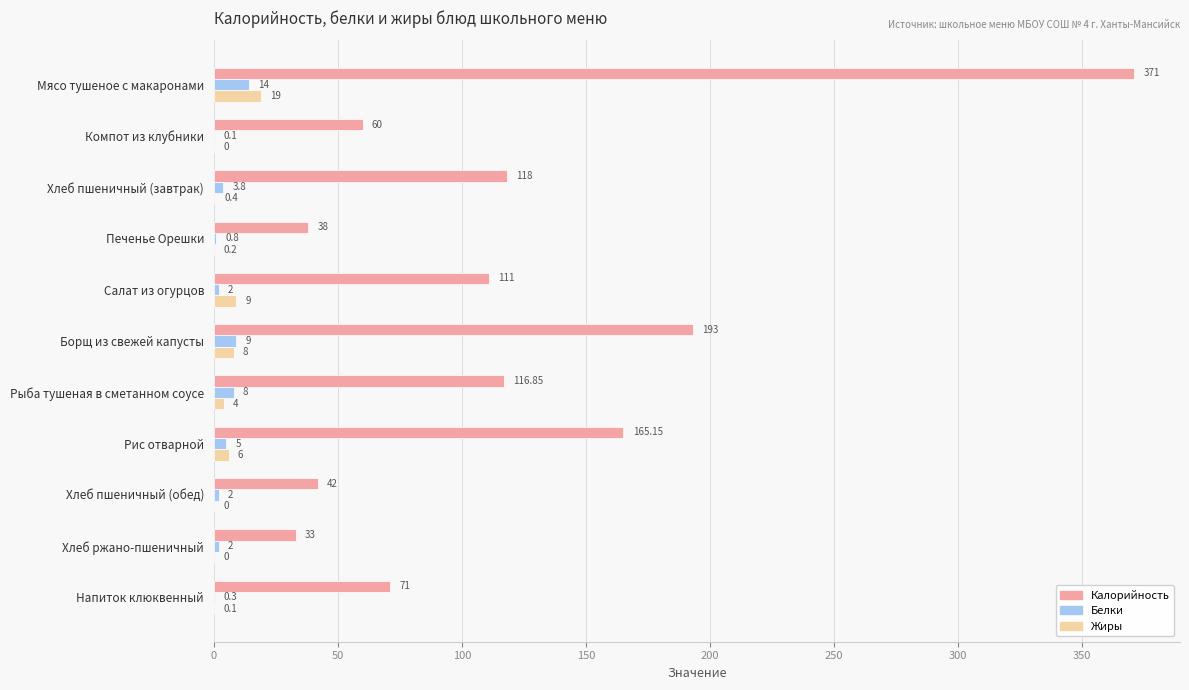

Which series changed the most between Хлеб пшеничный (завтрак) and Напиток клюквенный?

Калорийность